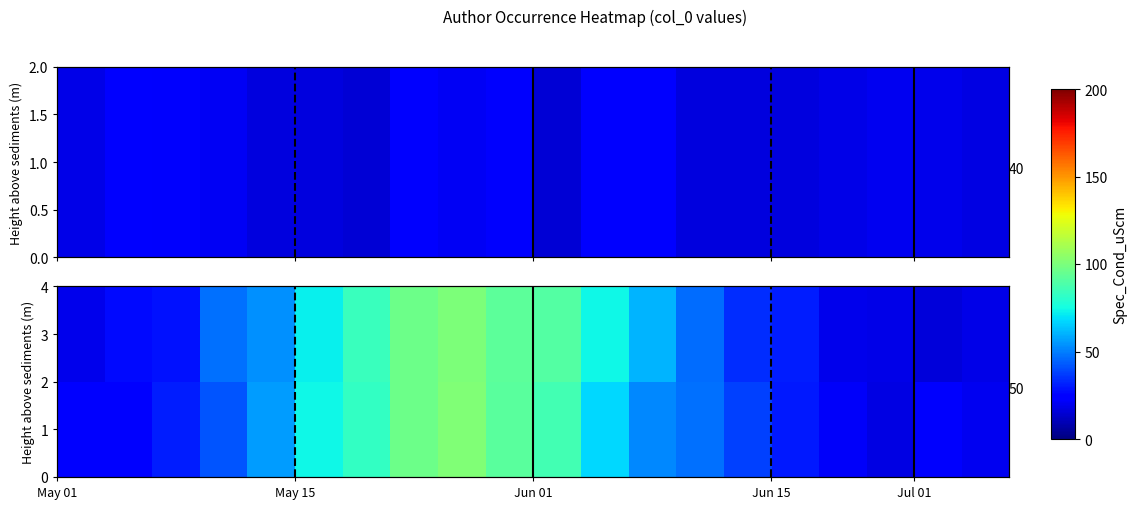

What is the smallest value displayed?

16.0